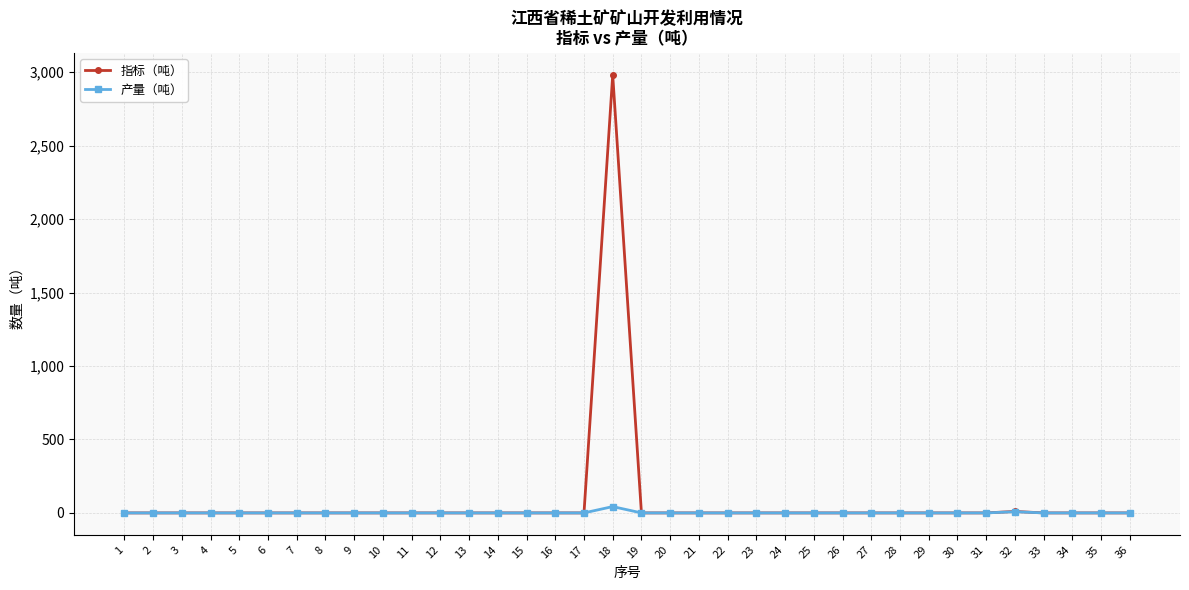

What is the highest value of the 指标（吨） series?

2980.0